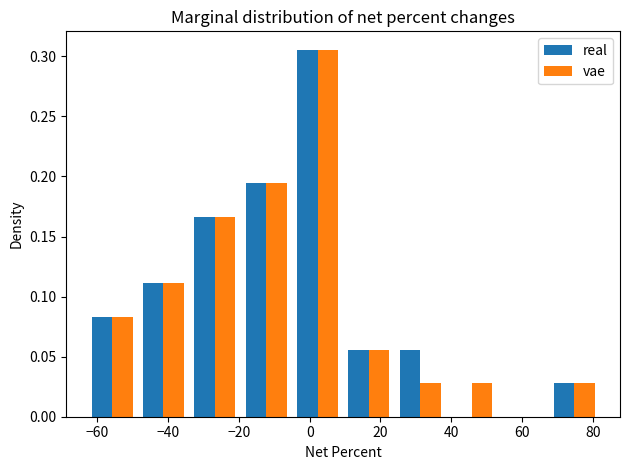

What is the height of the real bar covering 24 to 38 on the x-axis? Neither the bar edges nor the heights are printed on the chart, so give them approximately, as read against the axes.

0.055